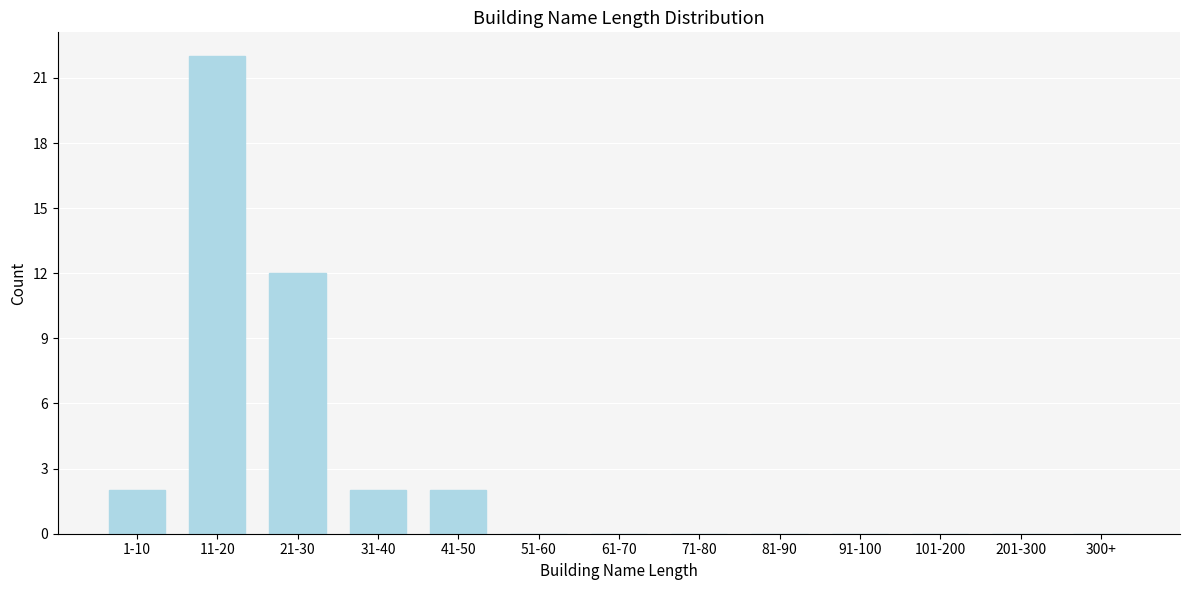

Reading left to right, what are all the values shown in this chart?

1-10=2	11-20=22	21-30=12	31-40=2	41-50=2	51-60=0	61-70=0	71-80=0	81-90=0	91-100=0	101-200=0	201-300=0	300+=0